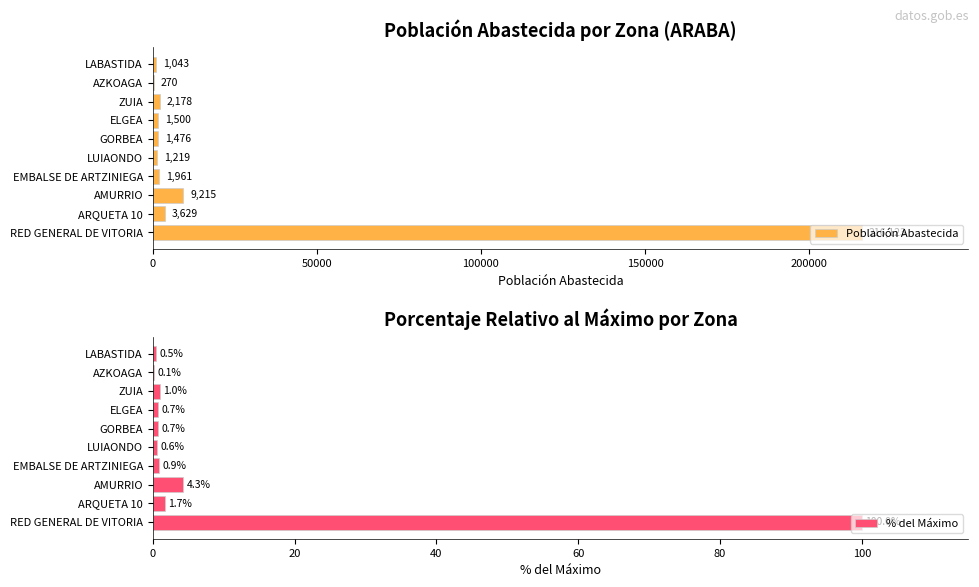

Which series has the largest range (max minus min)?

Población Abastecida